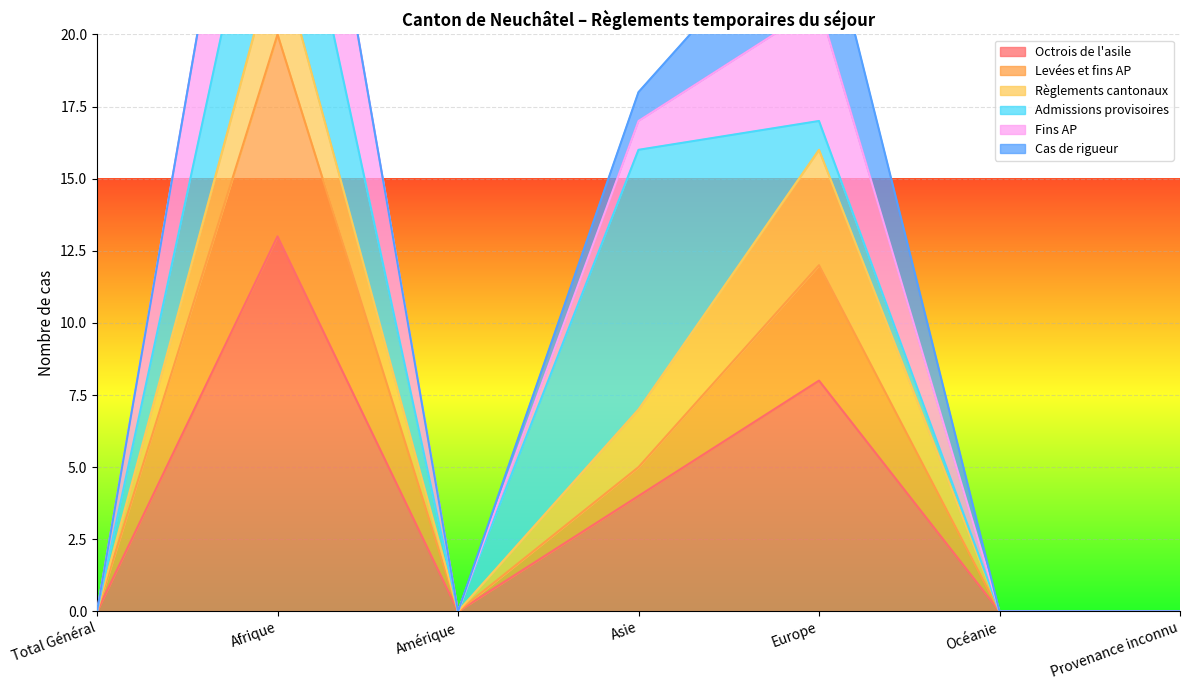

True or false: Octrois de l'asile and Levées et fins AP intersect in this chart.

False